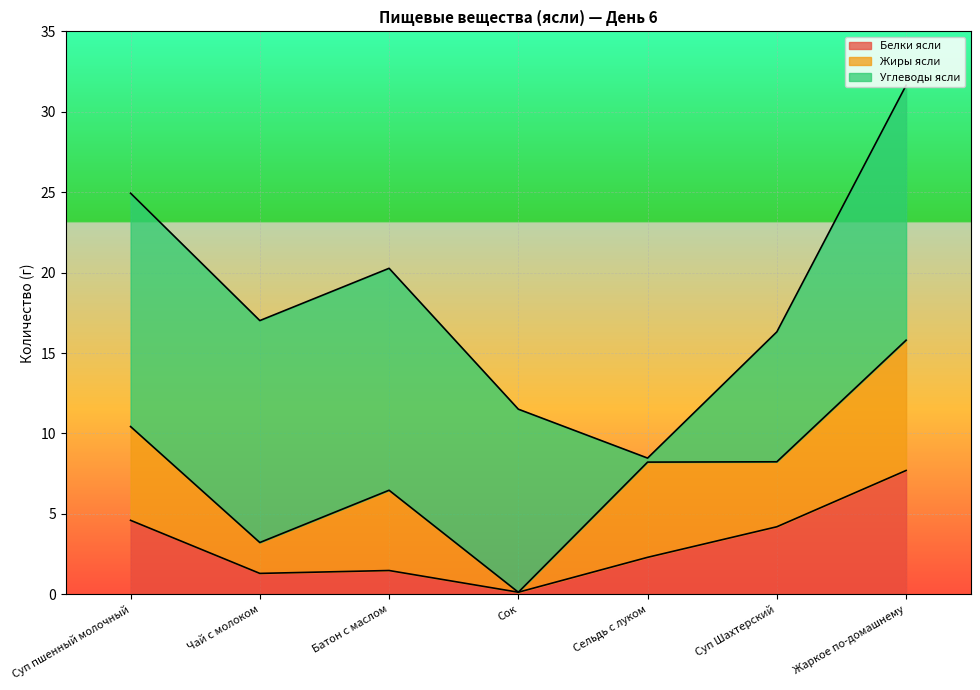

Is it true that Белки ясли equals 2.3 at Сельдь с луком?

True